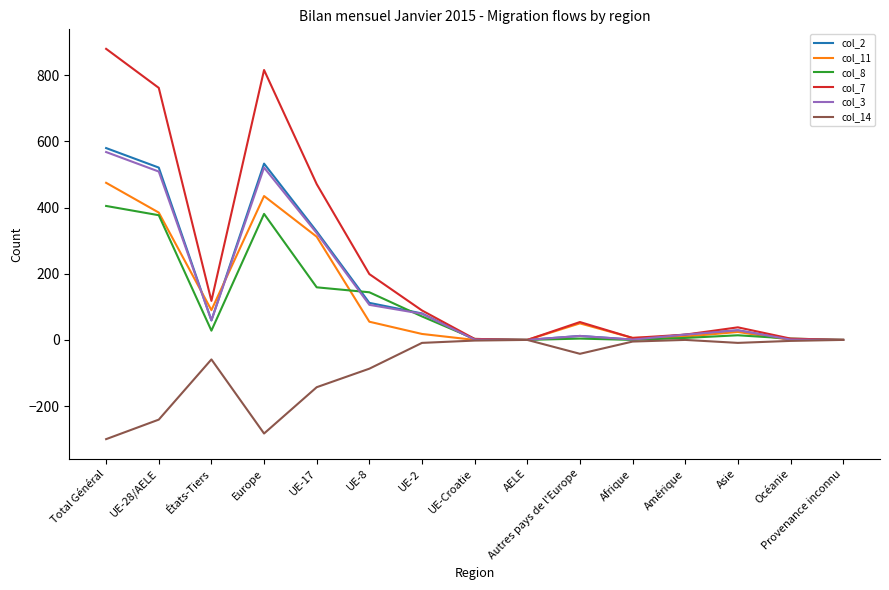

What are all the series names shown in the legend?

col_2, col_11, col_8, col_7, col_3, col_14